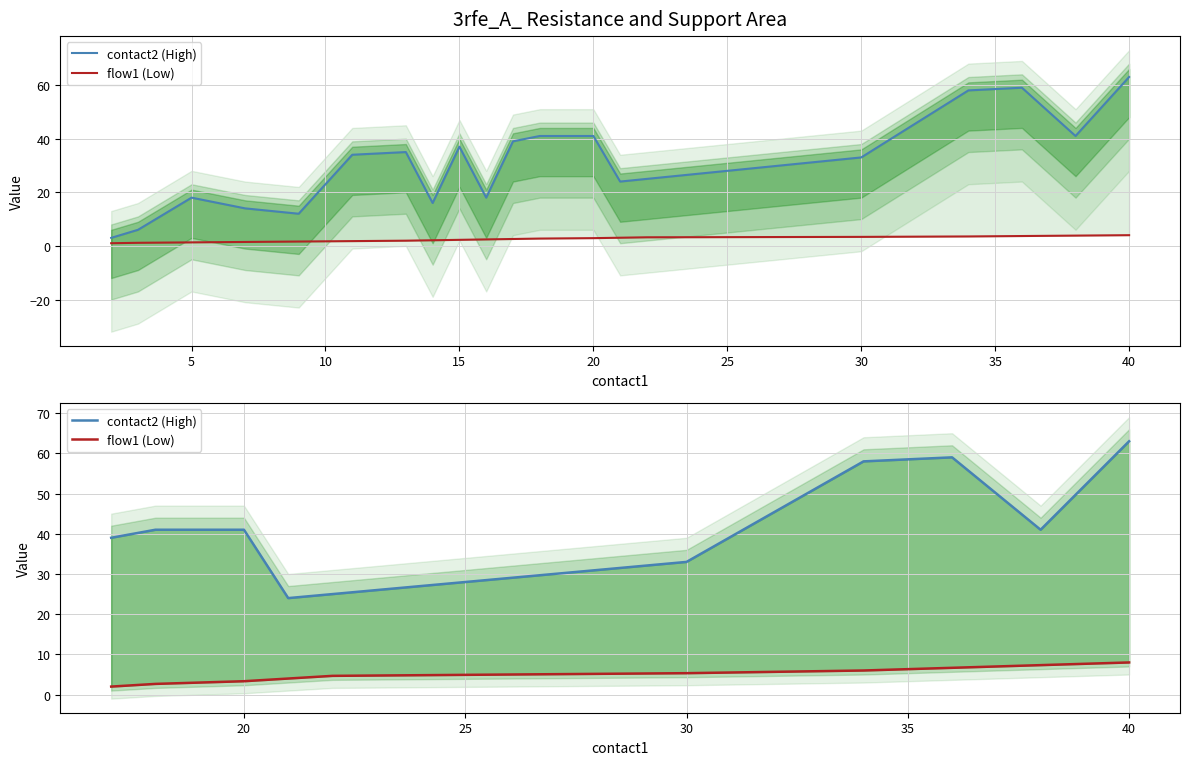

What is the minimum value for contact2 (High)?

24.0